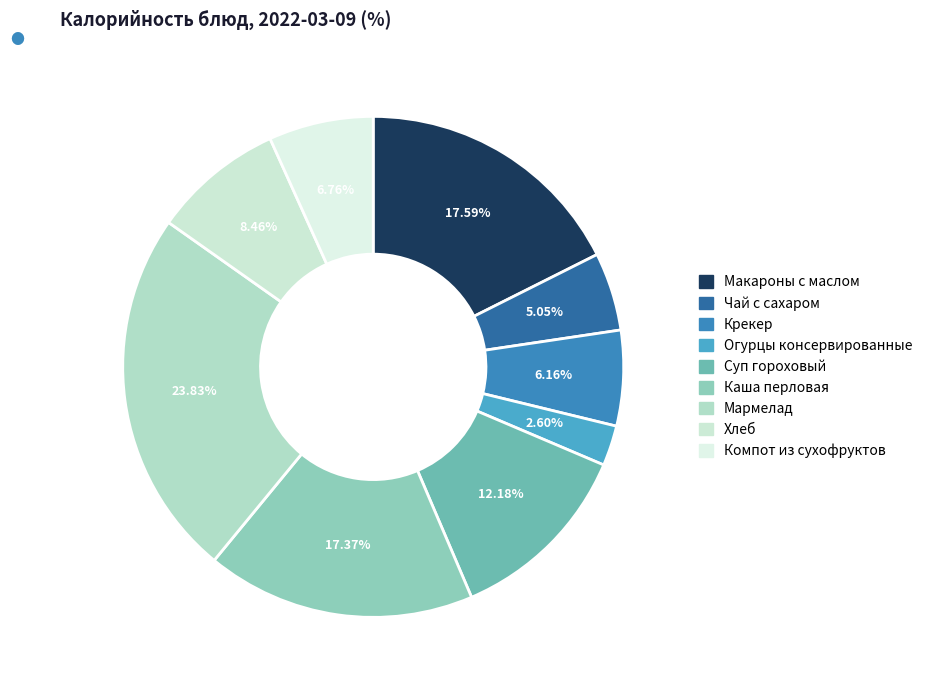

To the nearest percent, what is the difference between the Суп гороховый and Компот из сухофруктов slice percentages?

5%